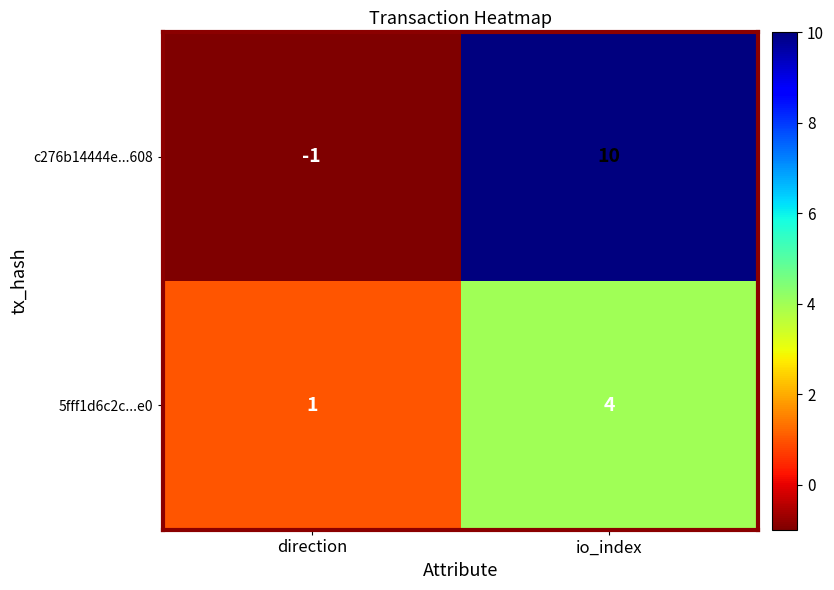

At which category is the sum across all series the highest?

io_index